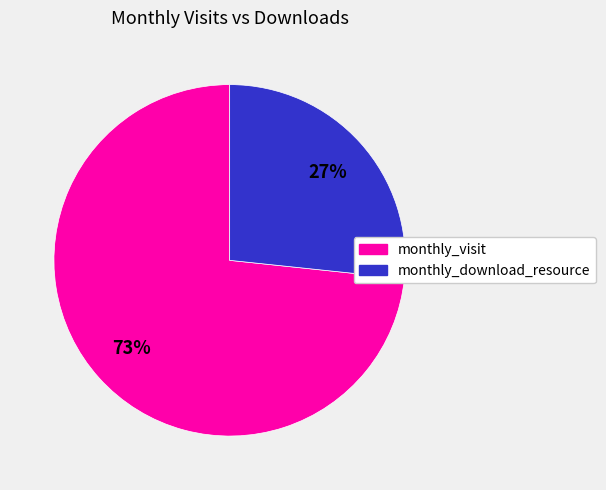

Is there a majority slice in this chart?

Yes